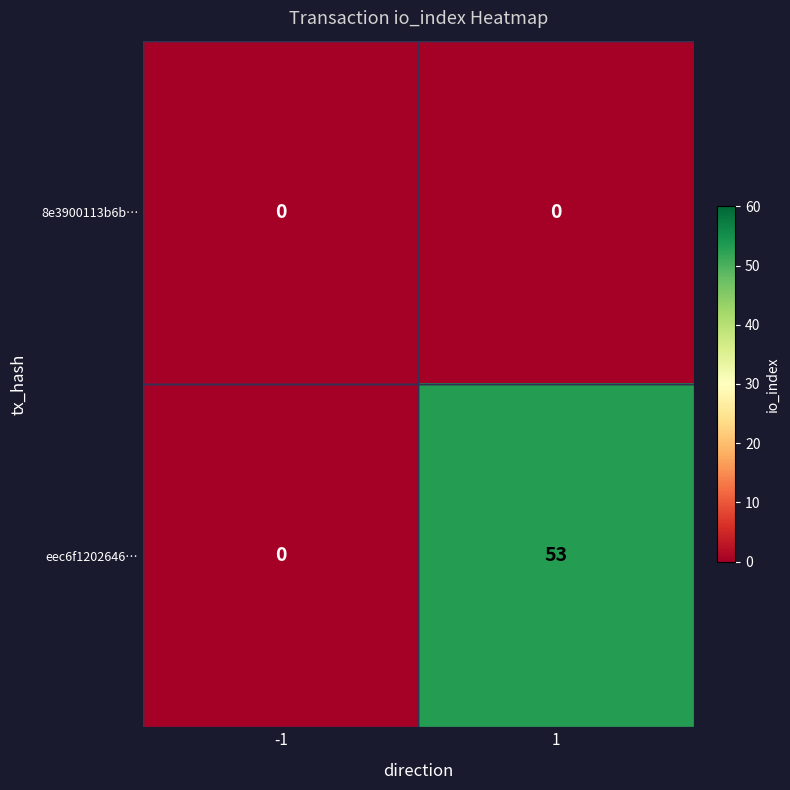

The 8e3900113b6b… series shows 0 at -1. True or false?

True